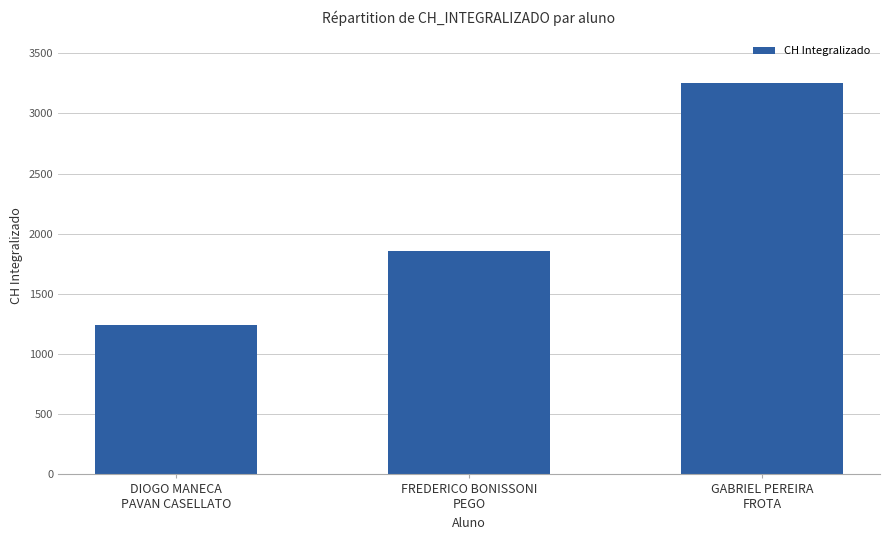

The chart shows a value of 3250 at GABRIEL PEREIRA
FROTA. True or false?

True